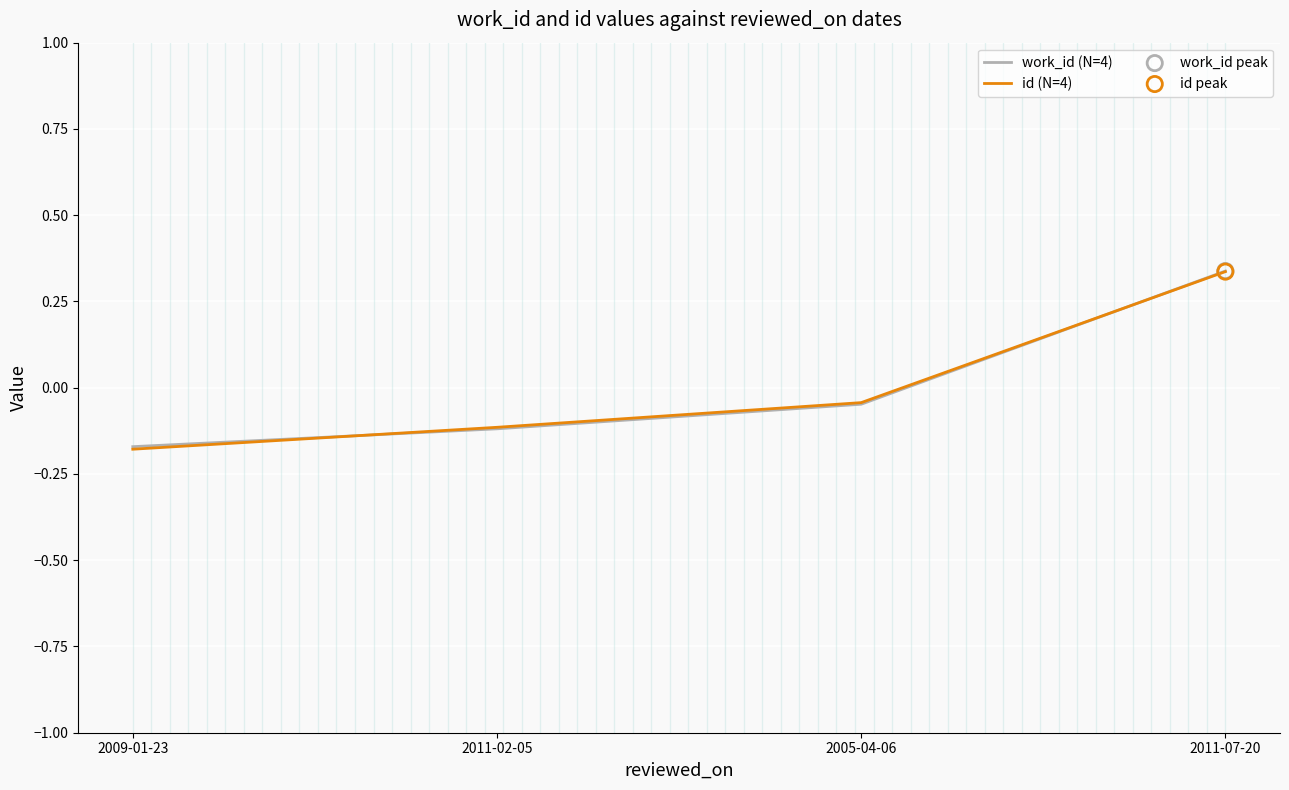

At how many categories does at least one series exceed 0?

1